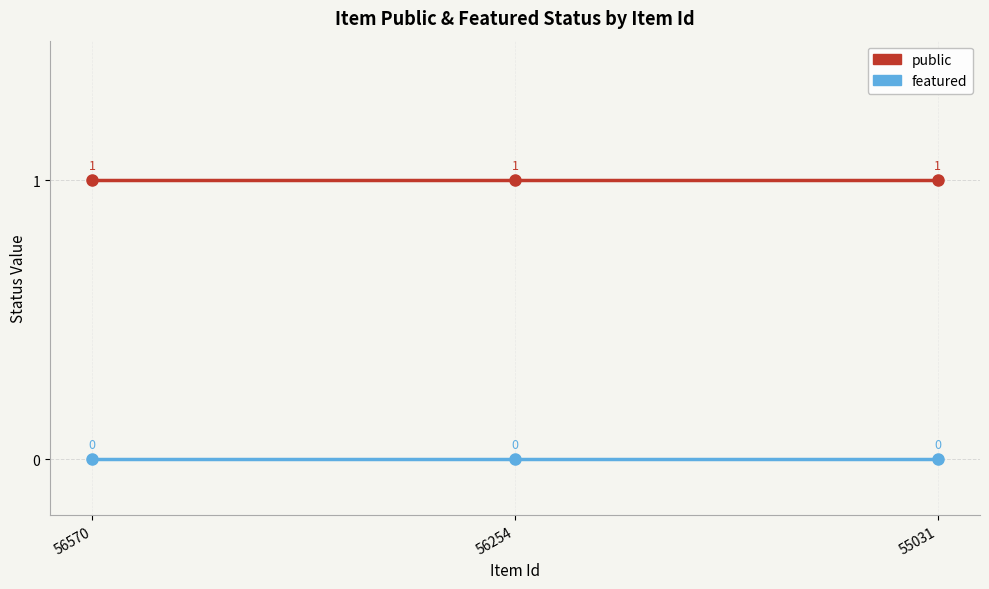

The value of featured at 56570 is 0. True or false?

True